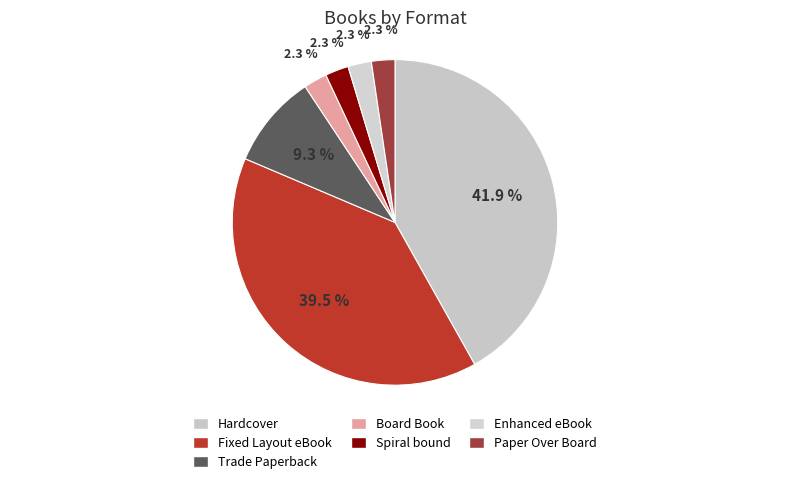

Is the sum of Enhanced eBook and Trade Paperback greater than half?

No